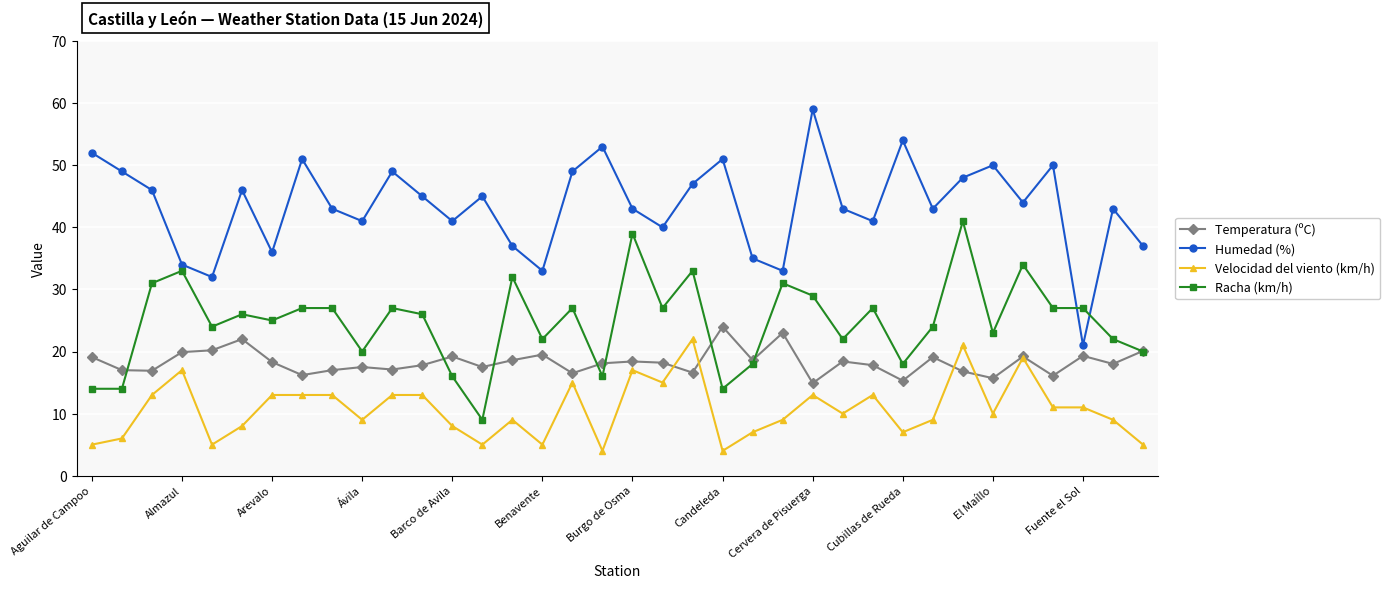

What is the value of the Velocidad del viento (km/h) point at the 8th from the left?

13.0